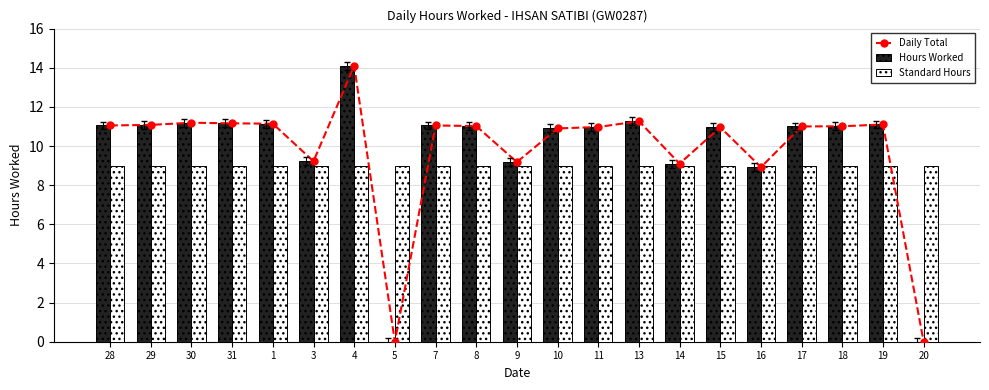

What is the greatest value displayed?

14.1